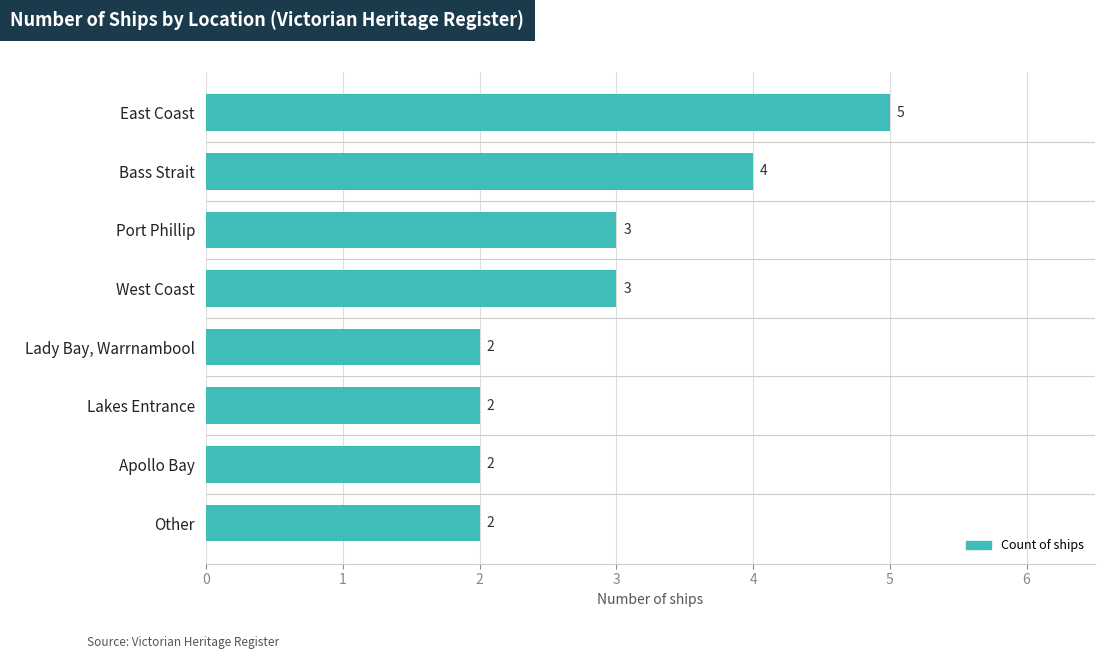

What value does the data have at West Coast?

3